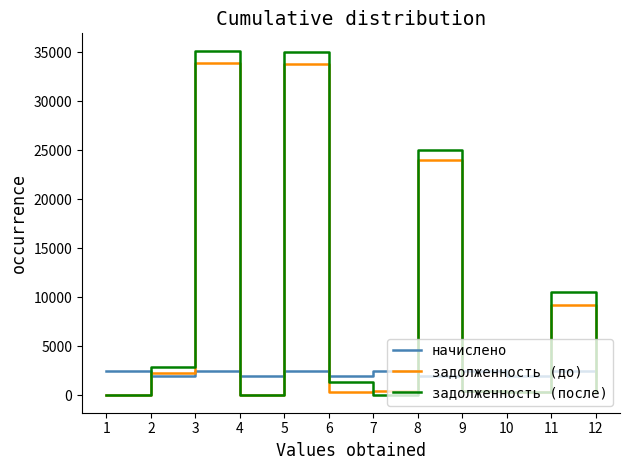

Which series changed the most between 5 and 12?

задолженность (после)